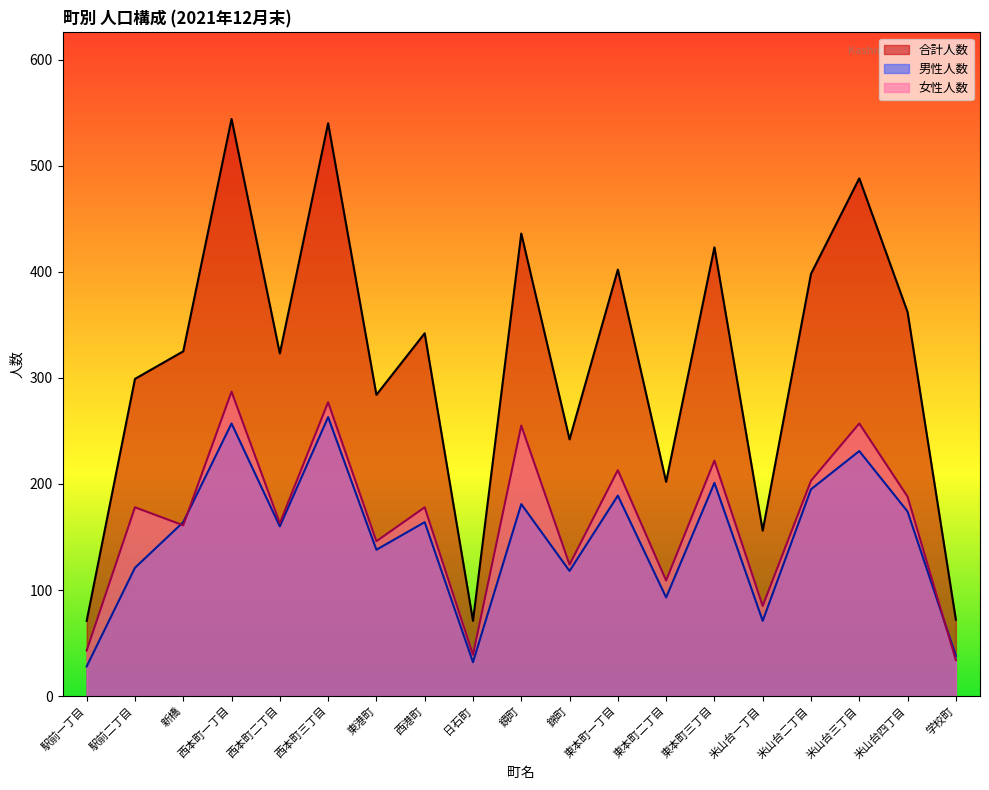

At 東港町, list the series in order from largest to smallest.

合計人数, 女性人数, 男性人数